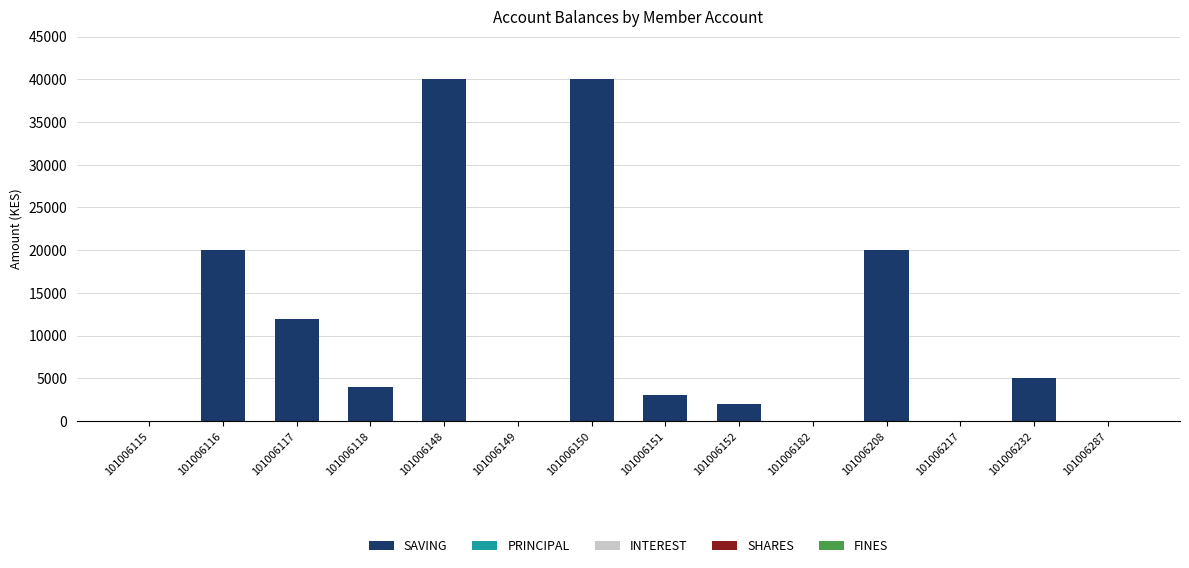

Count the number of data series in this chart.

1